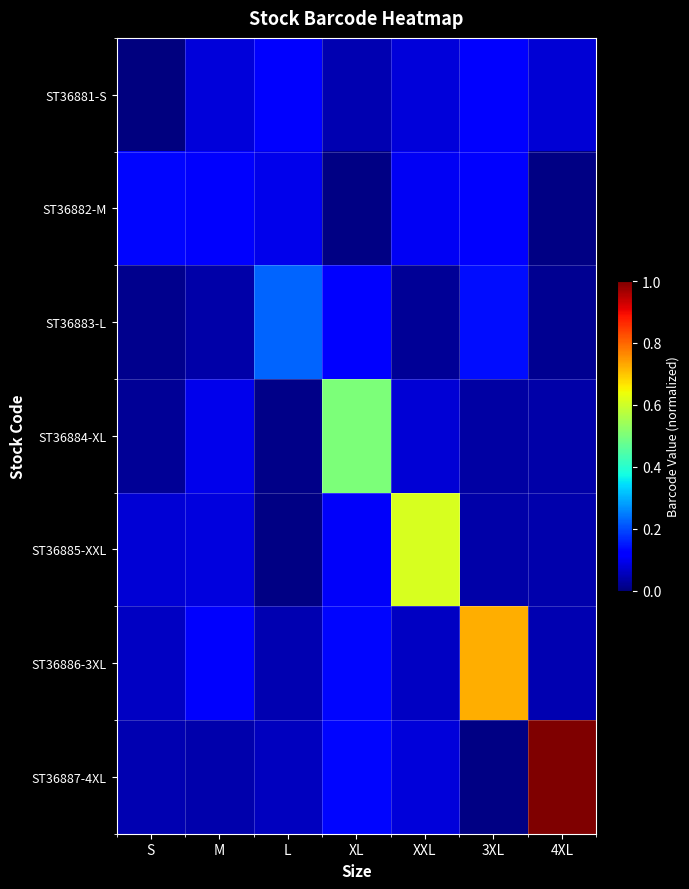

What is the total value across all series at XXL?

1.0